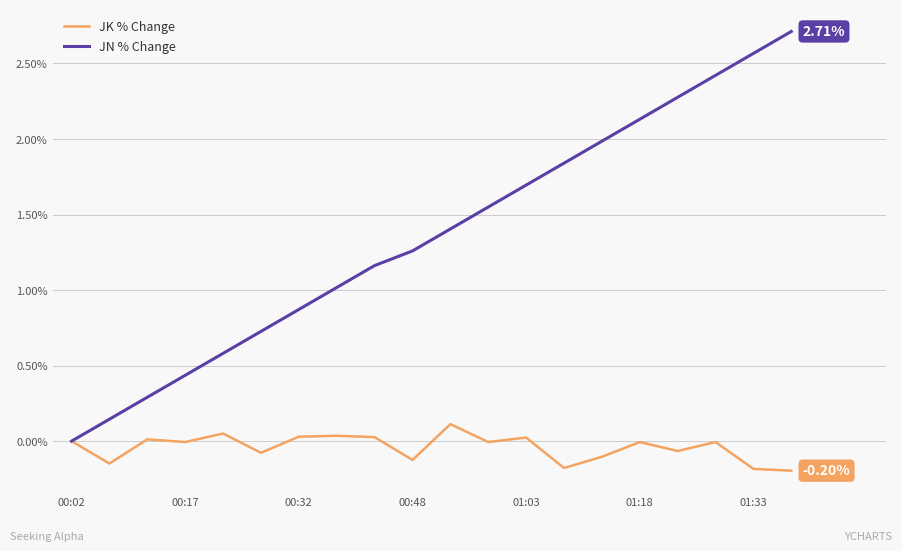

Rank the series by their maximum value, from lowest to highest.

JK % Change, JN % Change